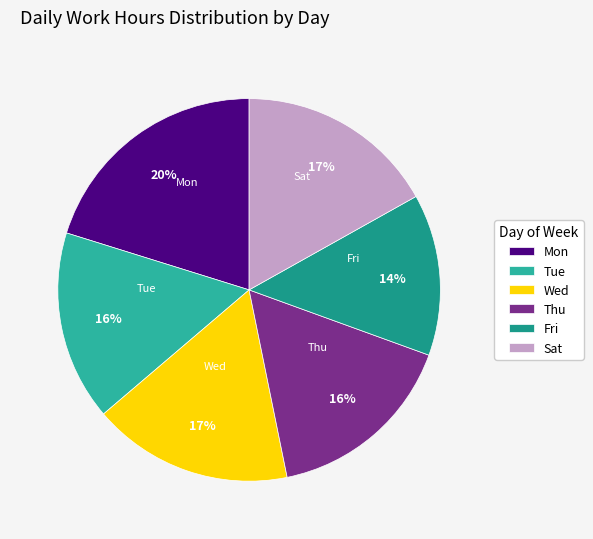

True or false: Mon accounts for 6% of the total.

False